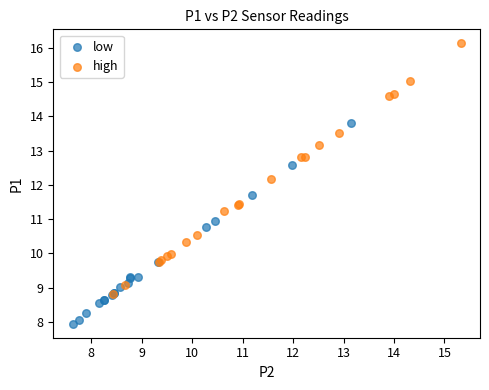

Which series reaches the minimum Y coordinate?

low